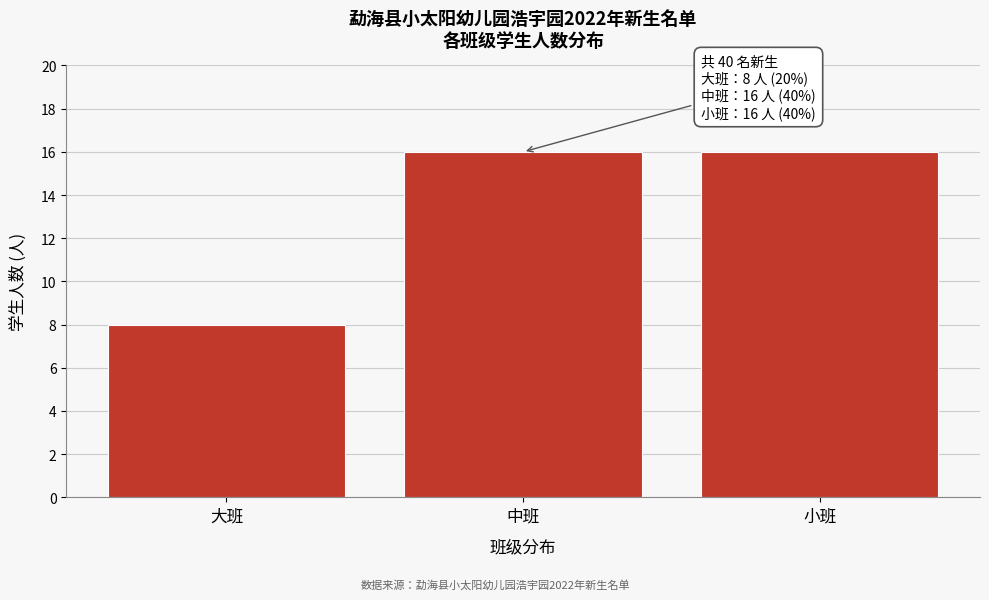

Reading left to right, transcribe all the data shown in this chart.

大班=8	中班=16	小班=16